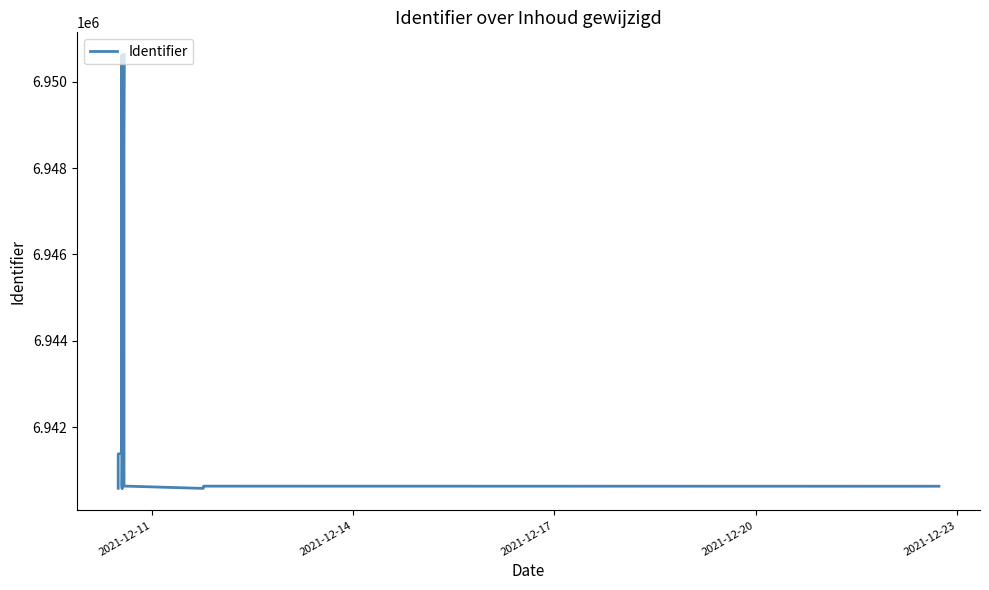

Does the chart display data point markers on the line(s)?

No